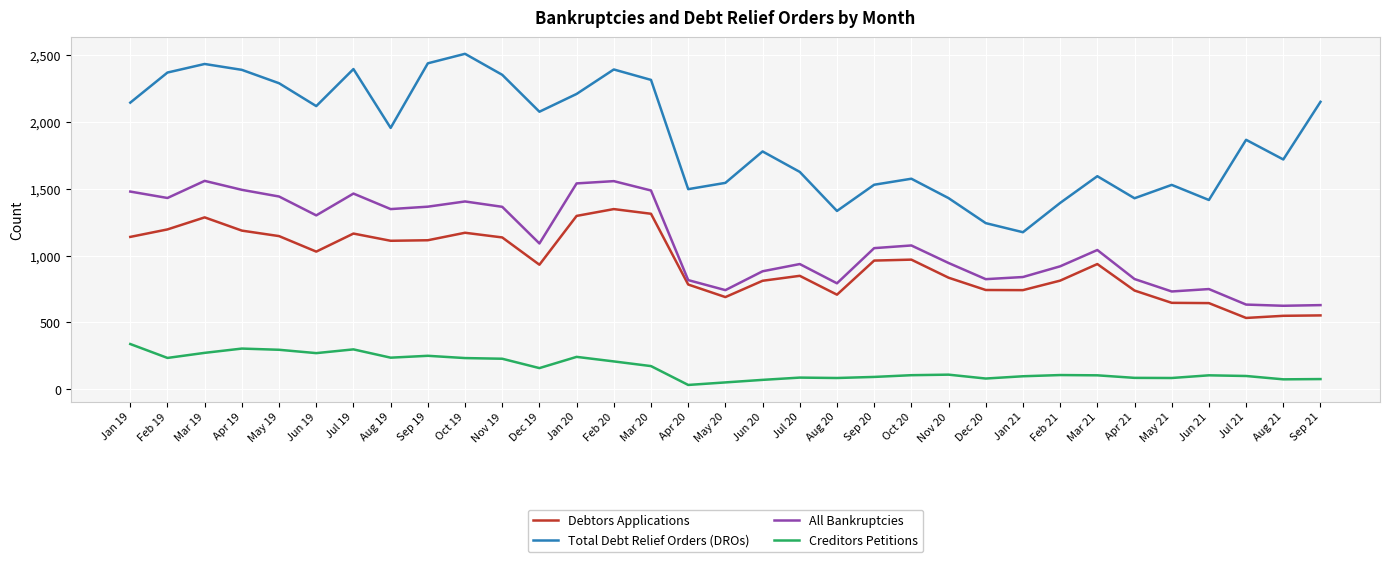

The value of Debtors Applications at Jul 20 is 1298. True or false?

False